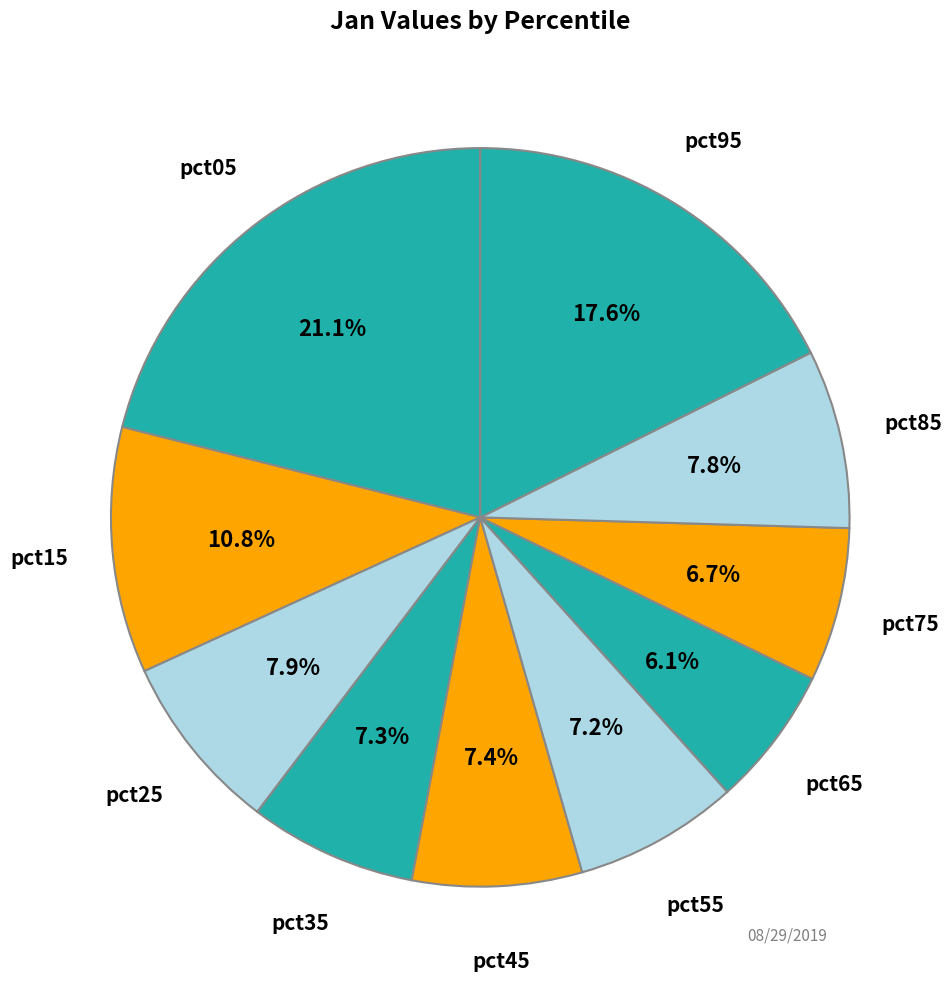

Is the sum of pct75 and pct35 greater than half?

No